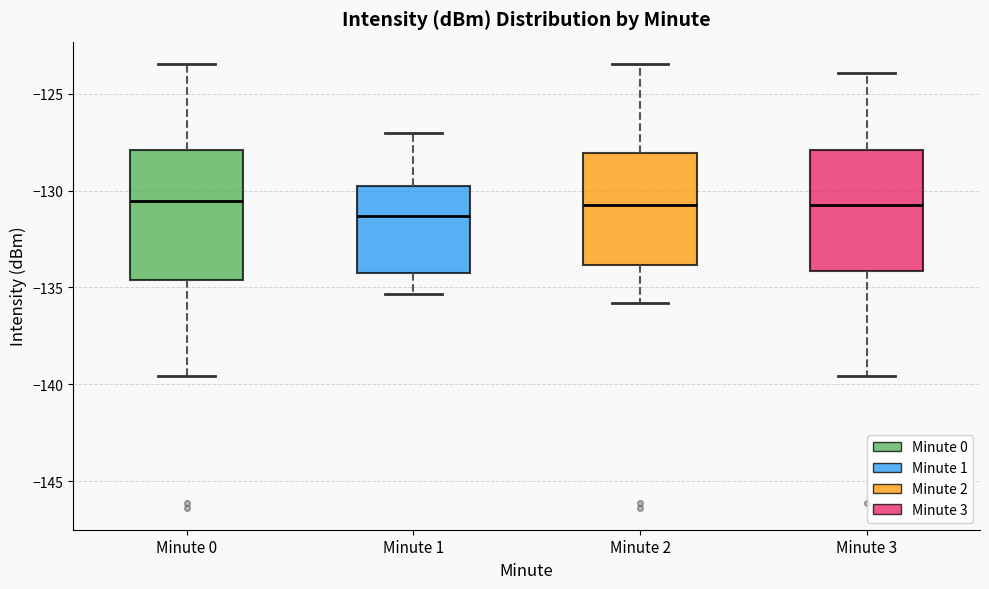

Which box's median line is the lowest?

Minute 1